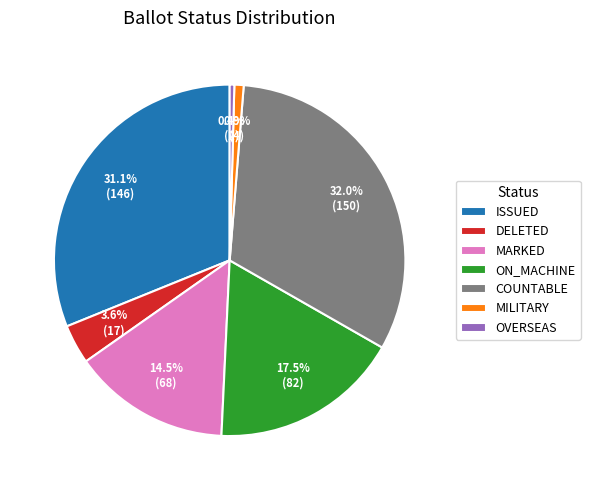

How much of the chart is everything except MILITARY?

99.1%